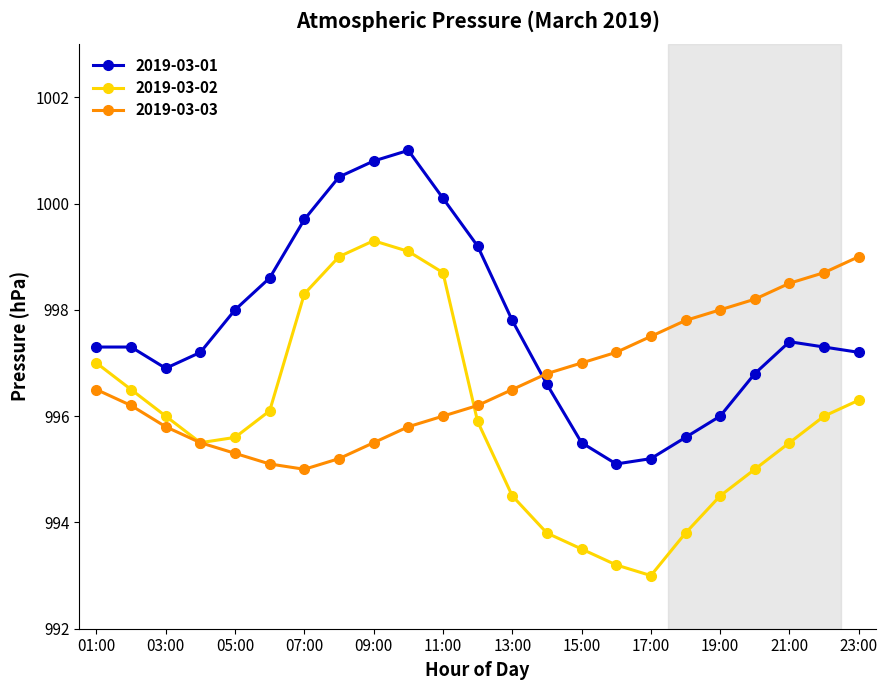

What is the greatest value displayed?

1001.0